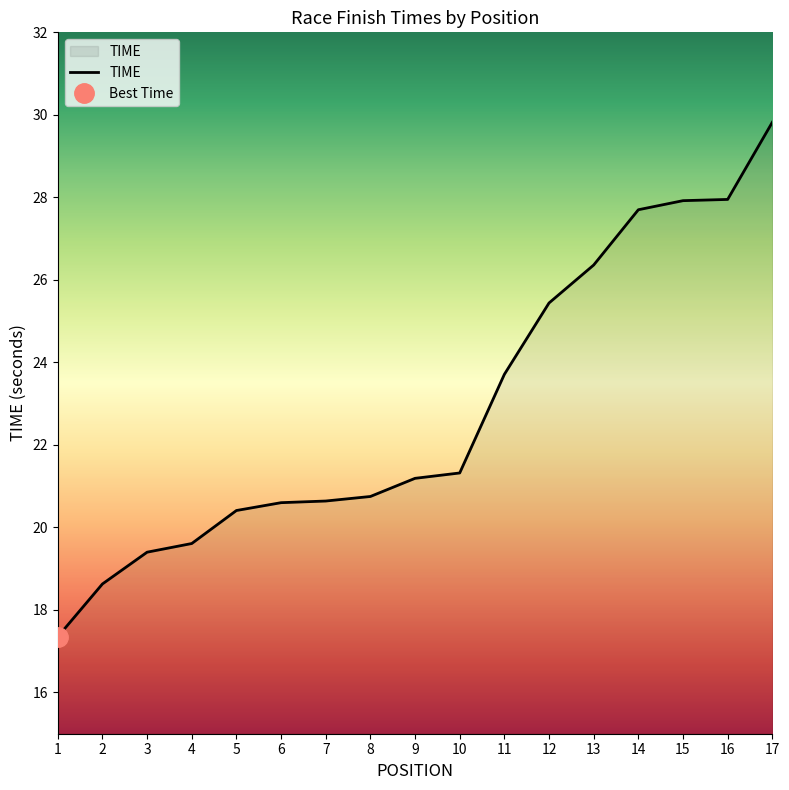

How many values are below 21?

8